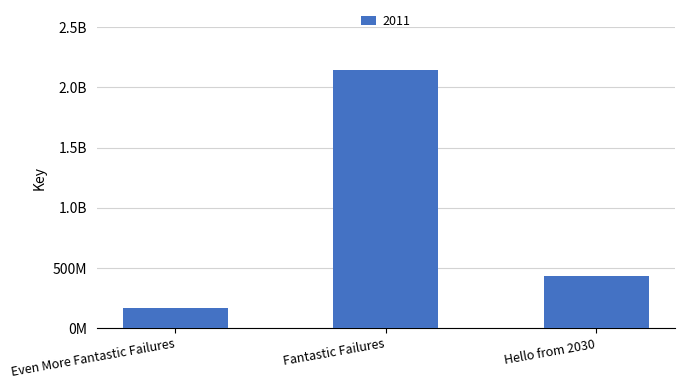

What is the greatest value displayed?

2142348018